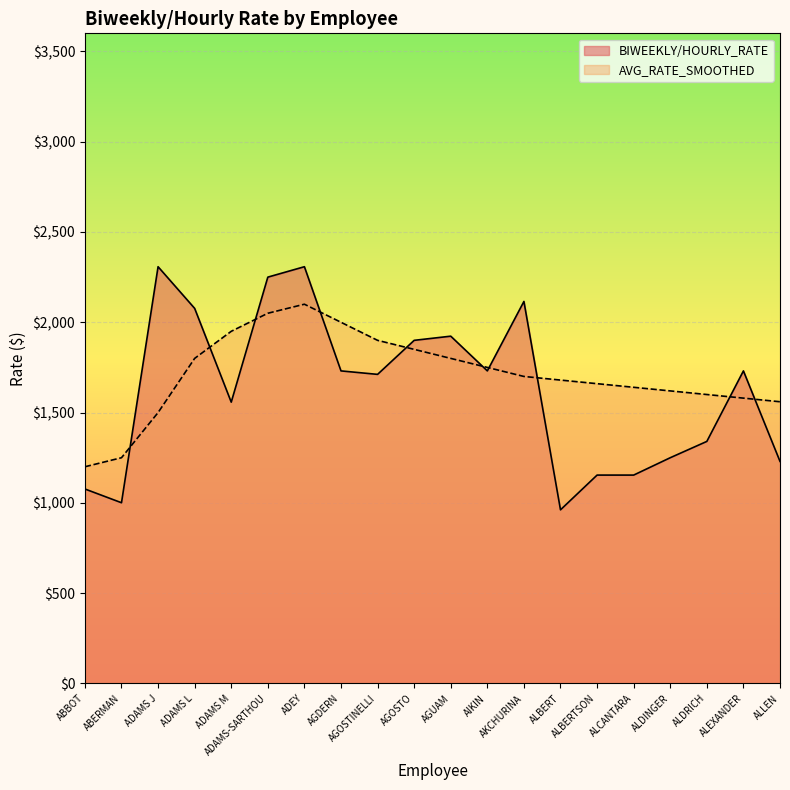

What is the spread (max minus min) of values at ADAMS M?

392.3